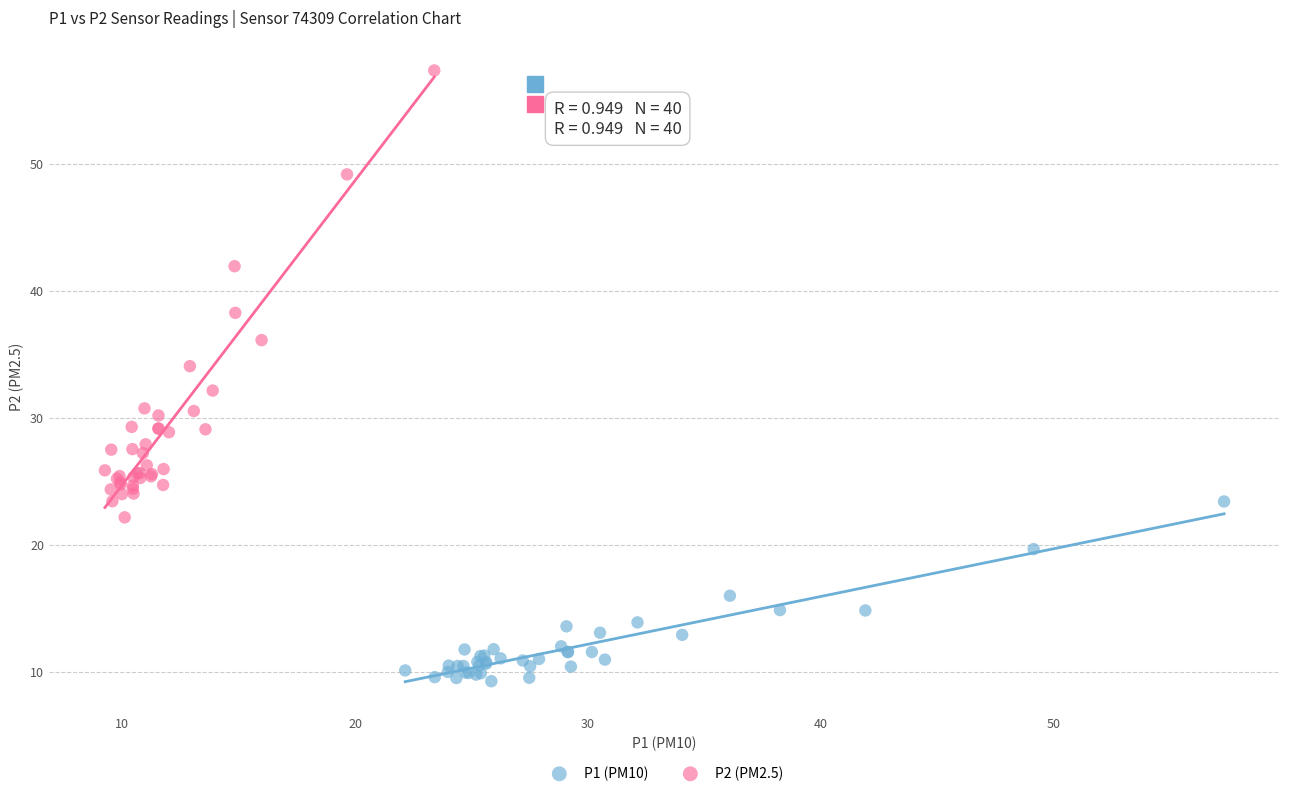

Which series contains the lowest Y value?

P1 (PM10)